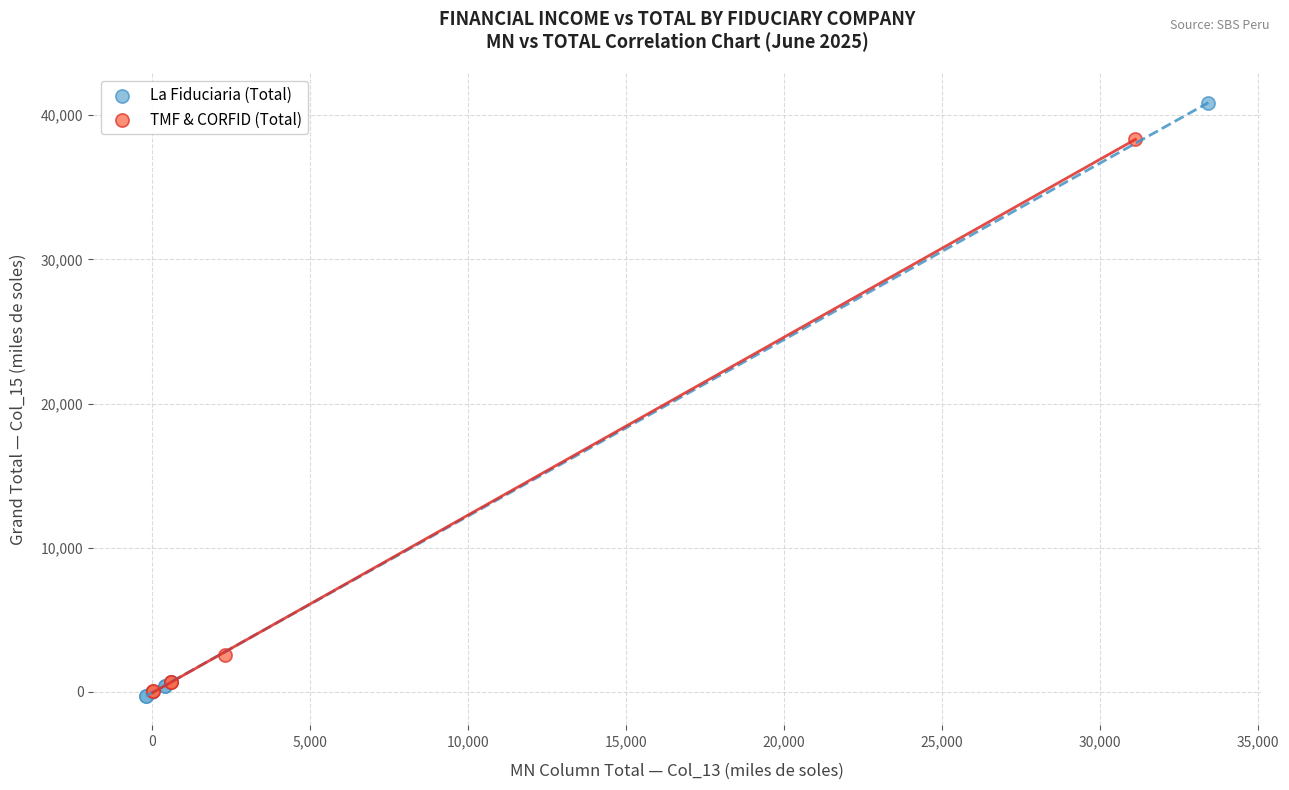

Which series has the largest Y range (max minus min)?

La Fiduciaria (Total)